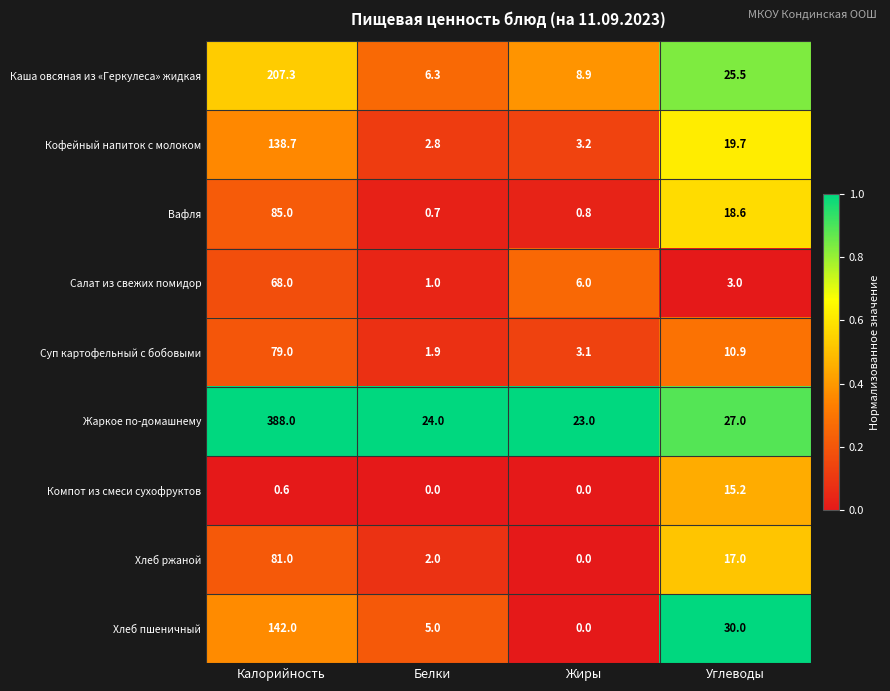

Rank the series at Калорийность from highest to lowest value.

Жаркое по-домашнему, Каша овсяная из «Геркулеса» жидкая, Хлеб пшеничный, Кофейный напиток с молоком, Вафля, Хлеб ржаной, Суп картофельный с бобовыми, Салат из свежих помидор, Компот из смеси сухофруктов